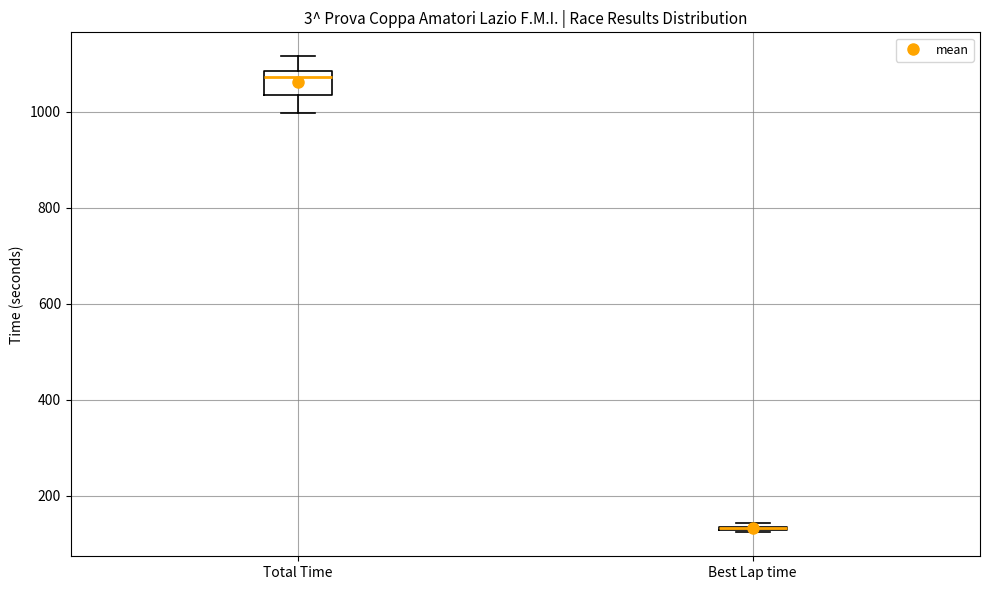

Reading left to right, read every box against the y-axis: the position of its median line, the range the box covers, and the ends of its whiskers. The values are not printed on the chart, so give them approximately, as read against the axis.

Total Time: median 1080 (just below the box's upper edge), box 1040 to 1080, whiskers 1000 to 1120
Best Lap time: box collapsed to a line at 140, whiskers 120 to 140